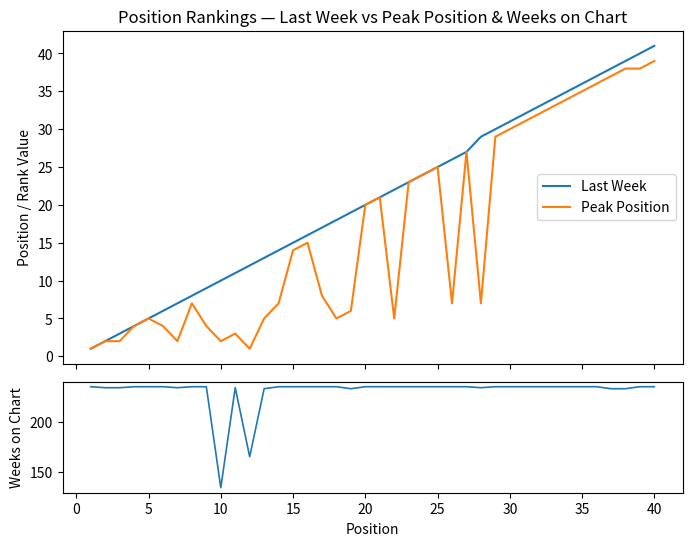

How many data points in Peak Position are less than 14?

20